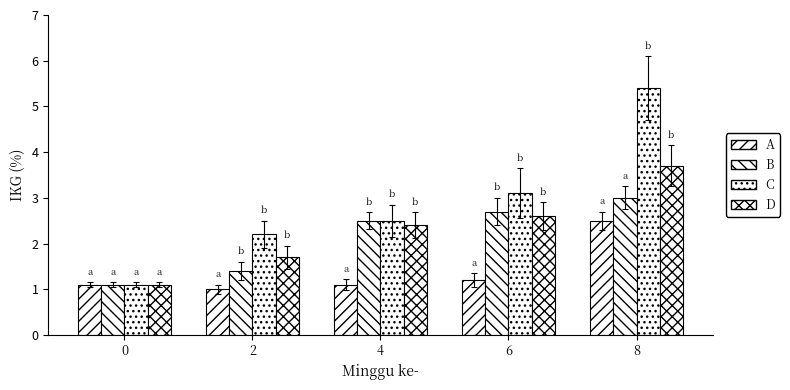

What is the approximate value of B at 6?

2.7